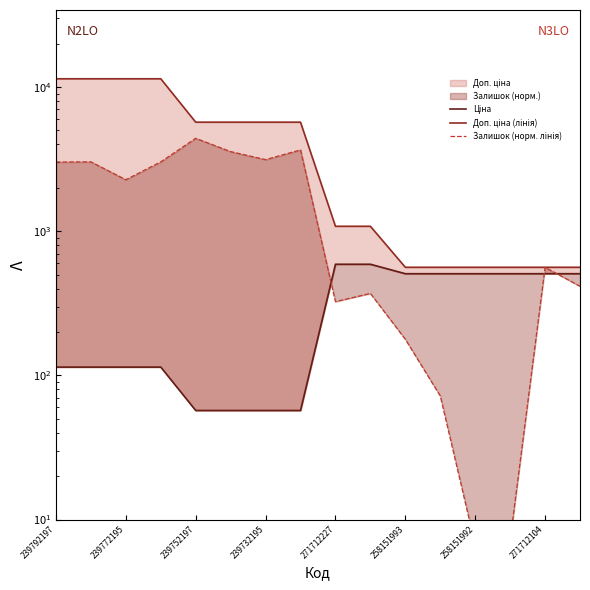

What is the difference between the second highest and second lowest values in the Доп. ціна (лінія) series?

10848.0